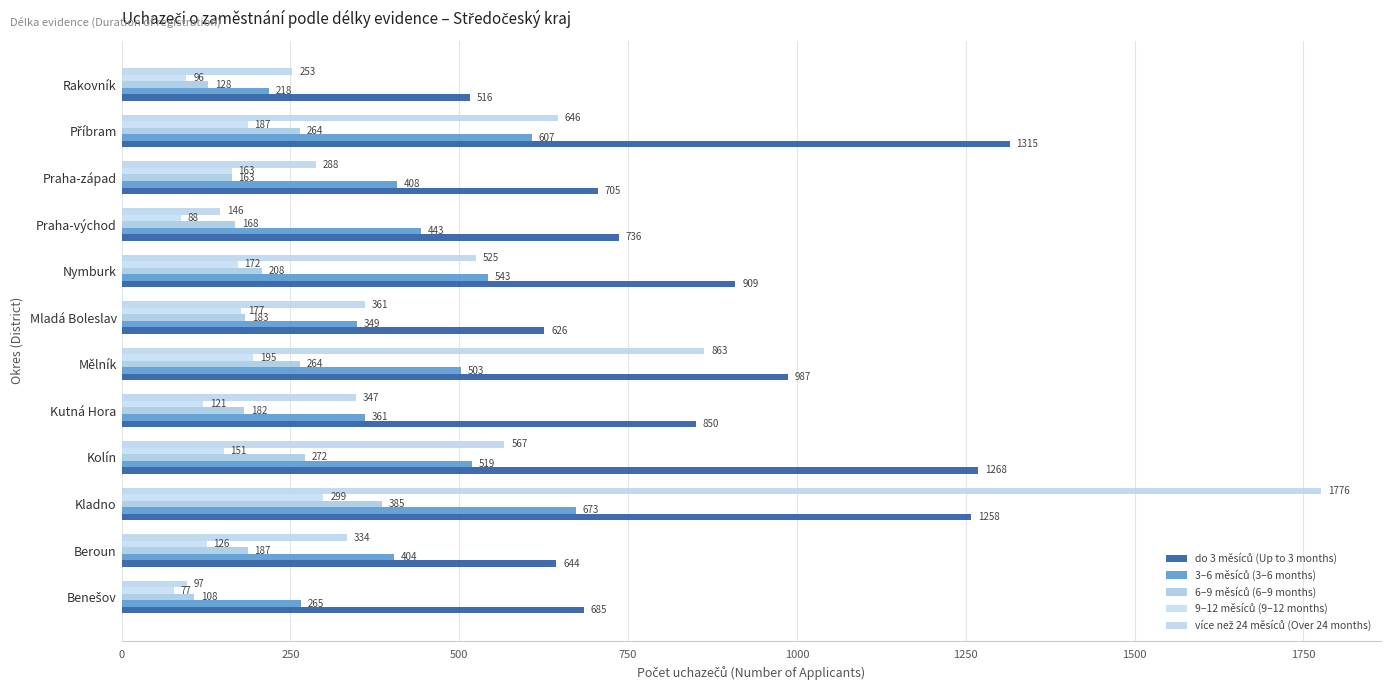

How many data points does each series have?

12